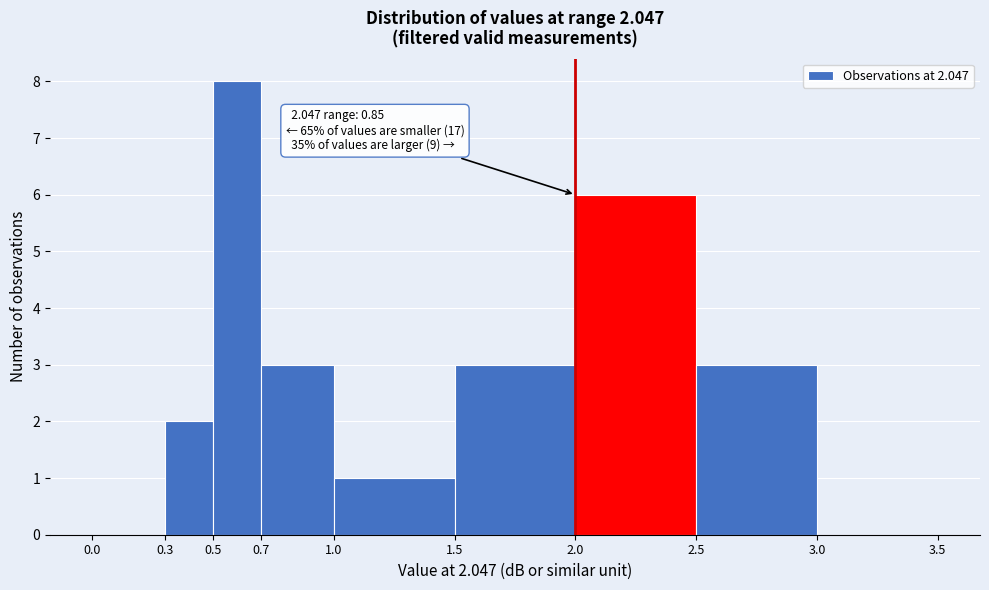

Over which range of the x-axis is the bar tallest?

0.5 to 0.7